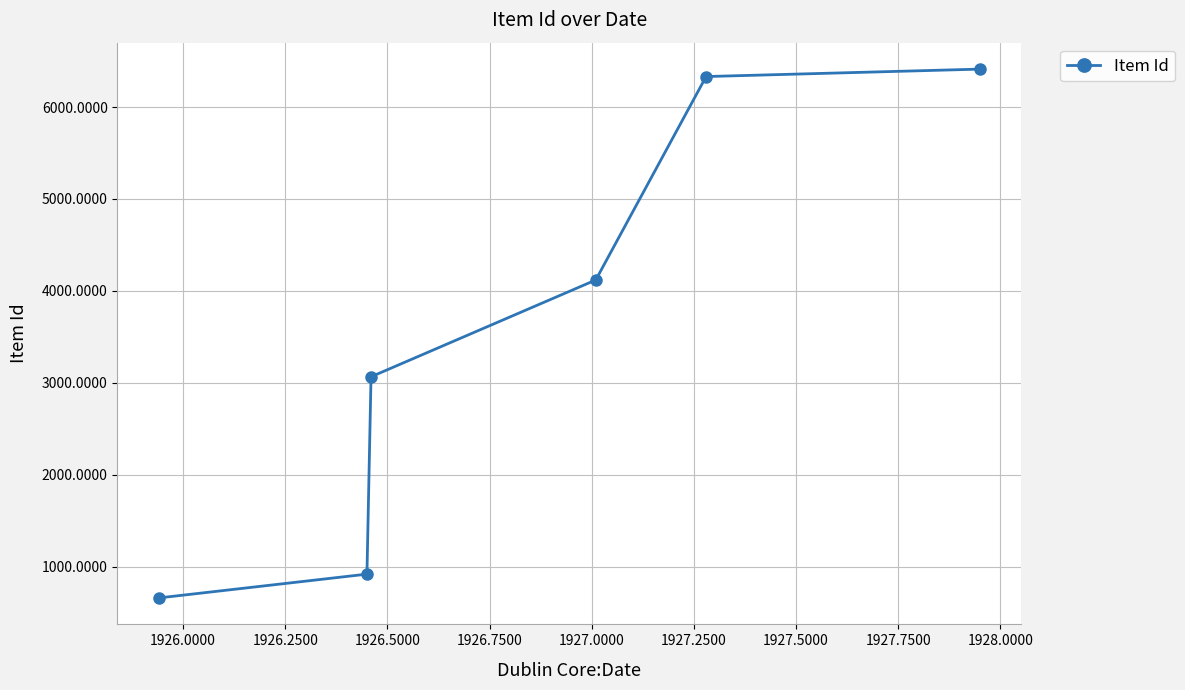

True or false: the data has more than 1 interior local peaks.

False